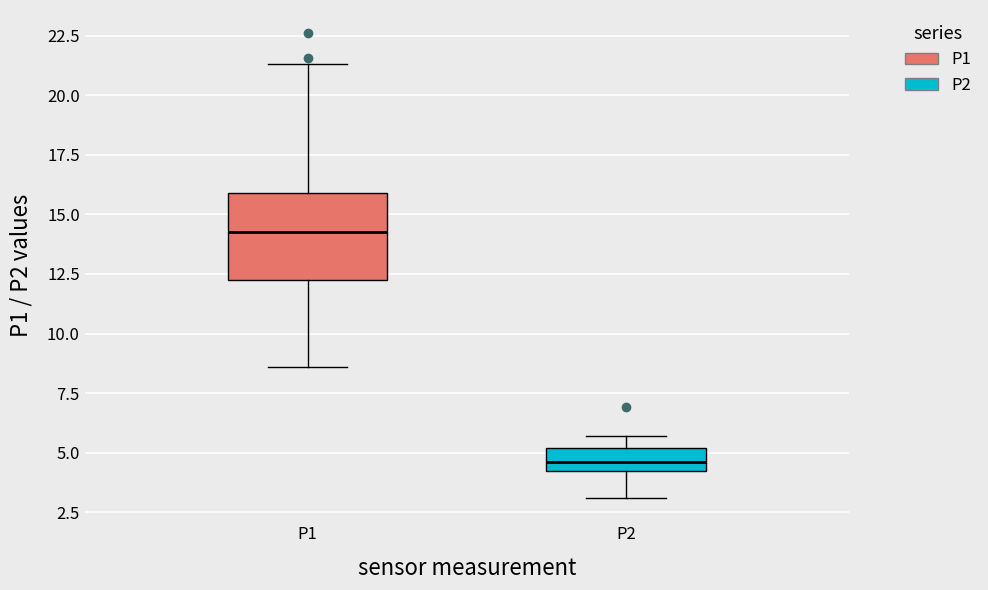

Which box is the tallest, from its lower edge to its upper edge?

P1